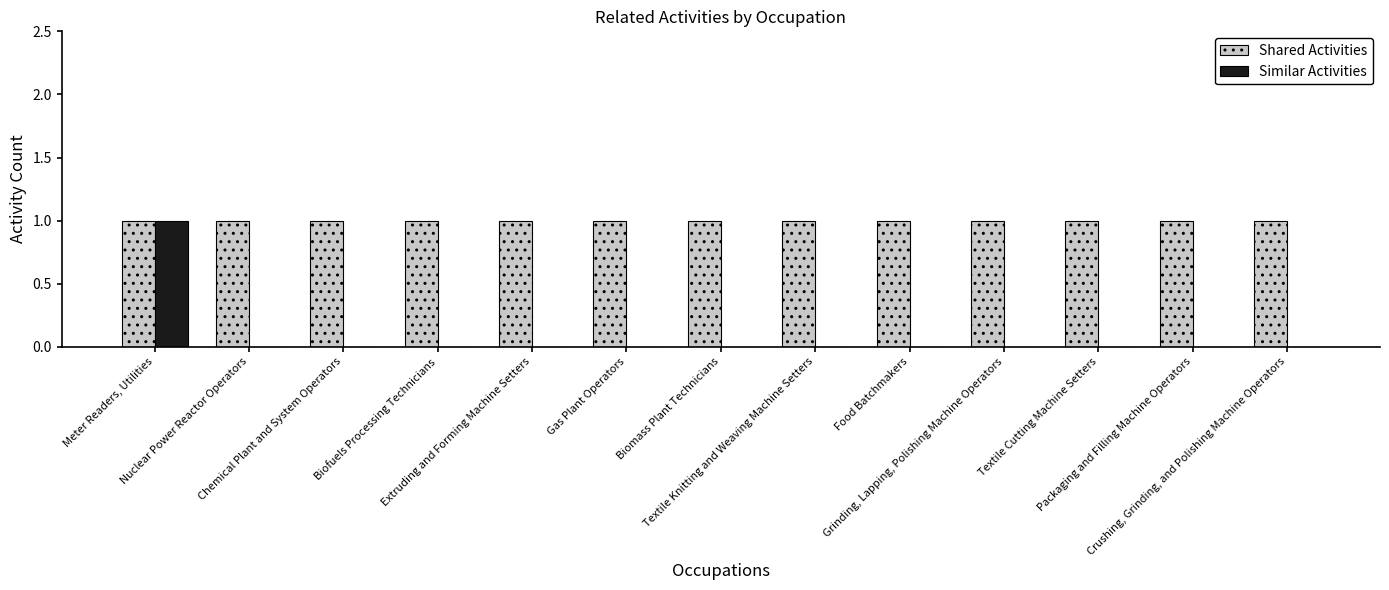

The value of Shared Activities at Nuclear Power Reactor Operators is 0. True or false?

False